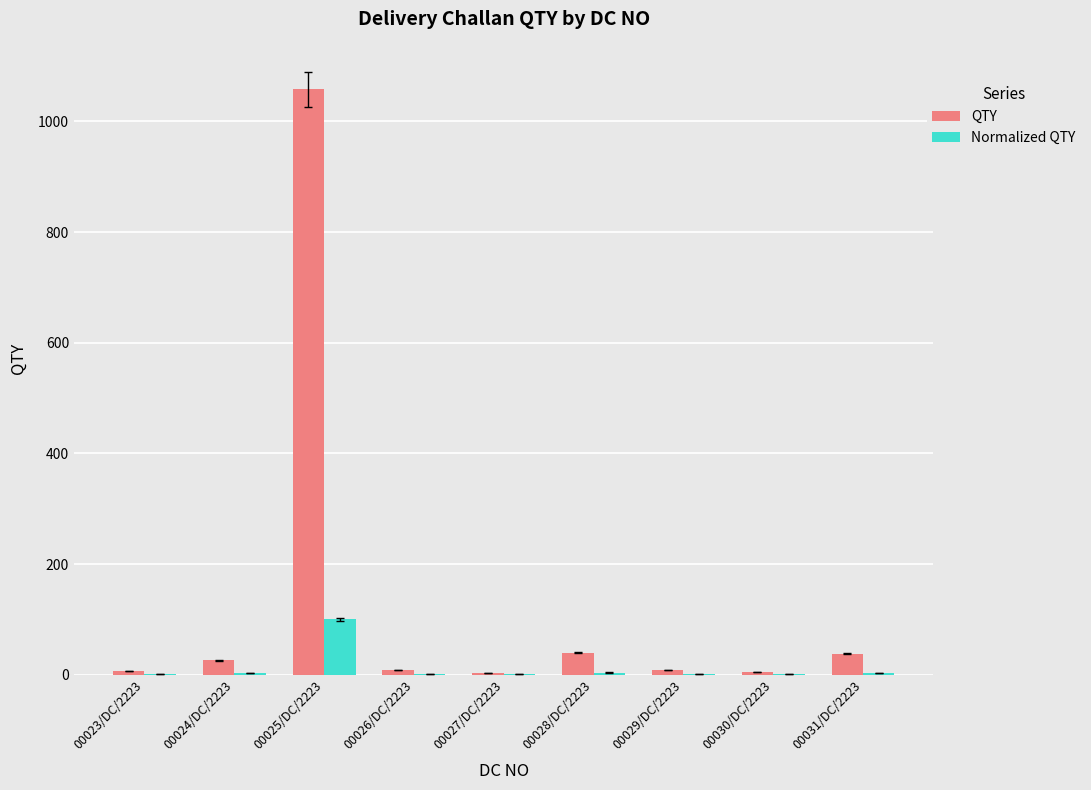

Is the value of Normalized QTY at 00025/DC/2223 greater than the value of QTY at 00030/DC/2223?

Yes